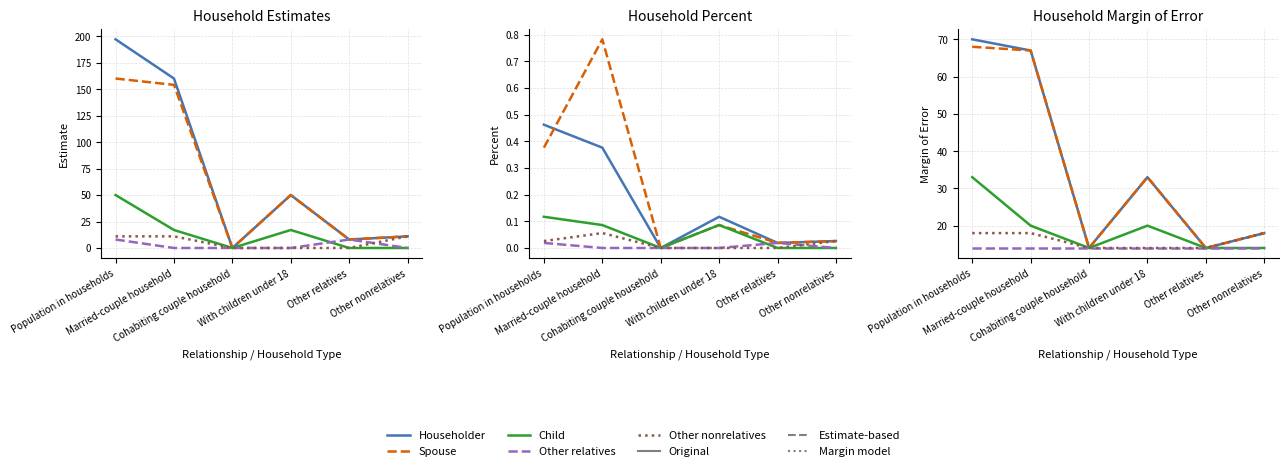

True or false: Householder and Other relatives cross at least once.

False